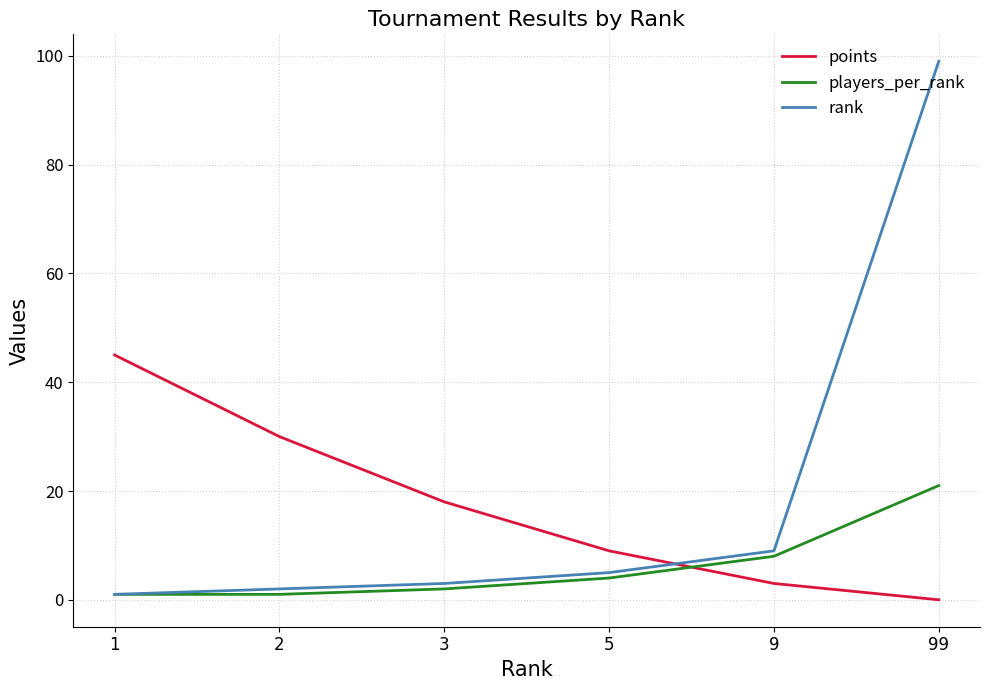

What is the lowest value of the rank series?

1